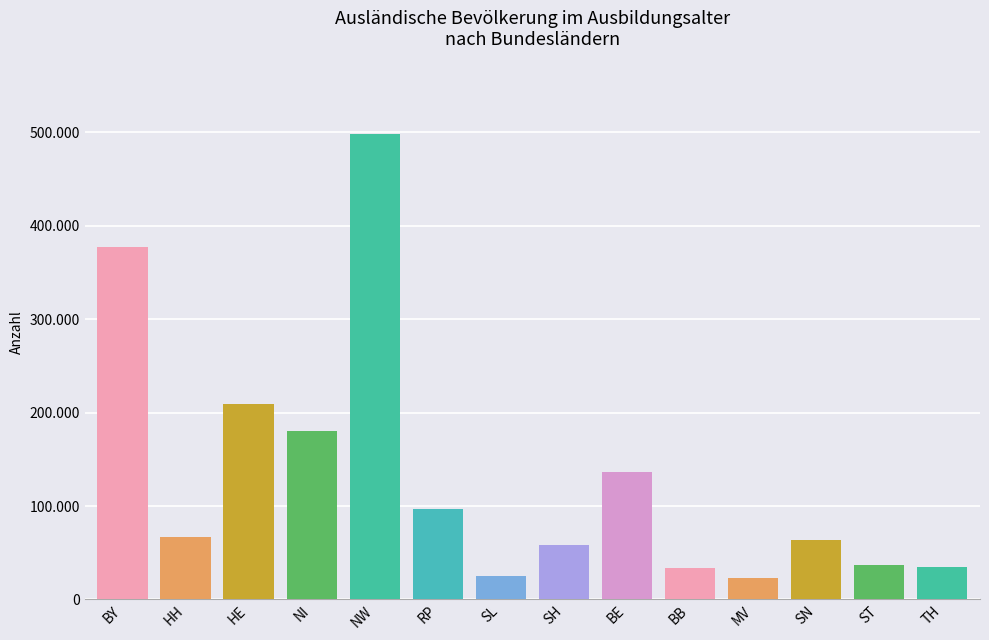

Which series has the largest range (max minus min)?

Ausl. Bev. 2016